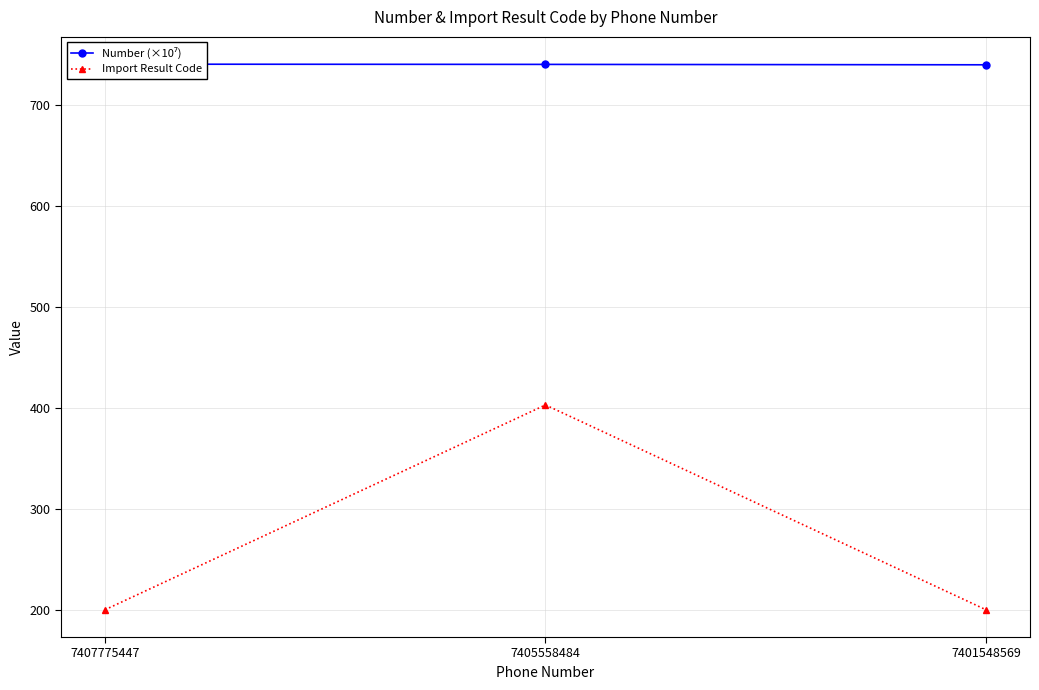

Between 7407775447 and 7405558484, which series saw the biggest shift?

Import Result Code